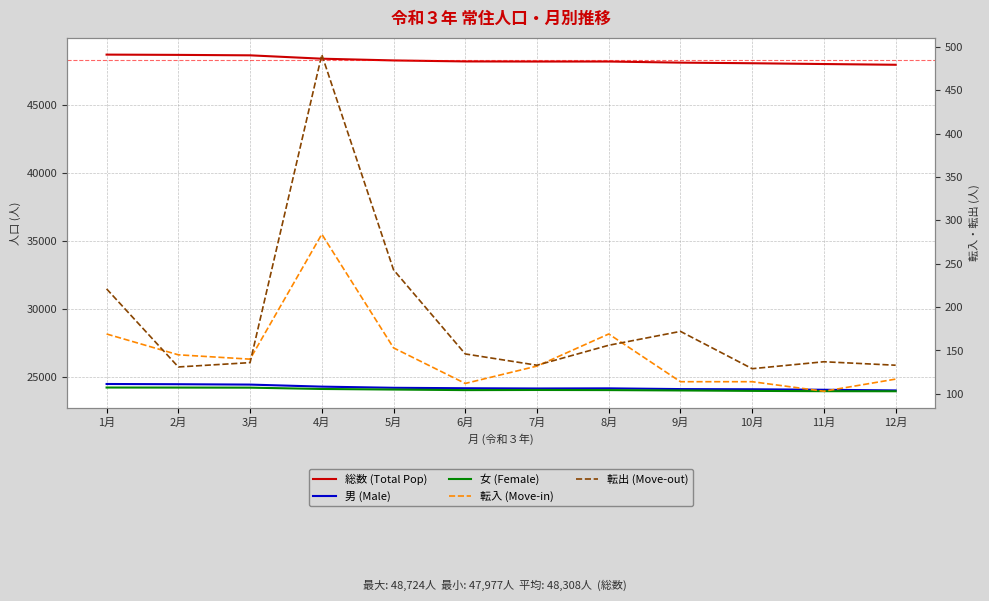

Is it true that 男 (Male) equals 41322 at 7月?

False